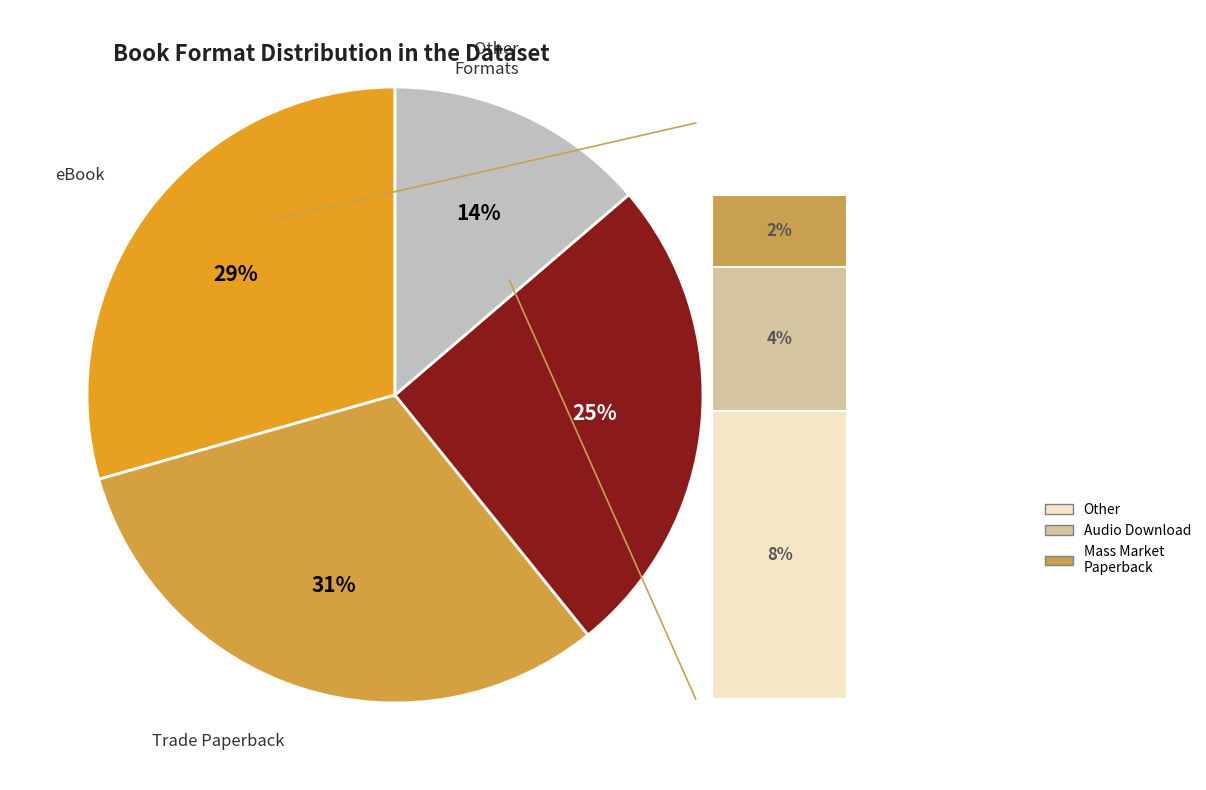

Which category has the biggest portion of the pie?

Trade Paperback